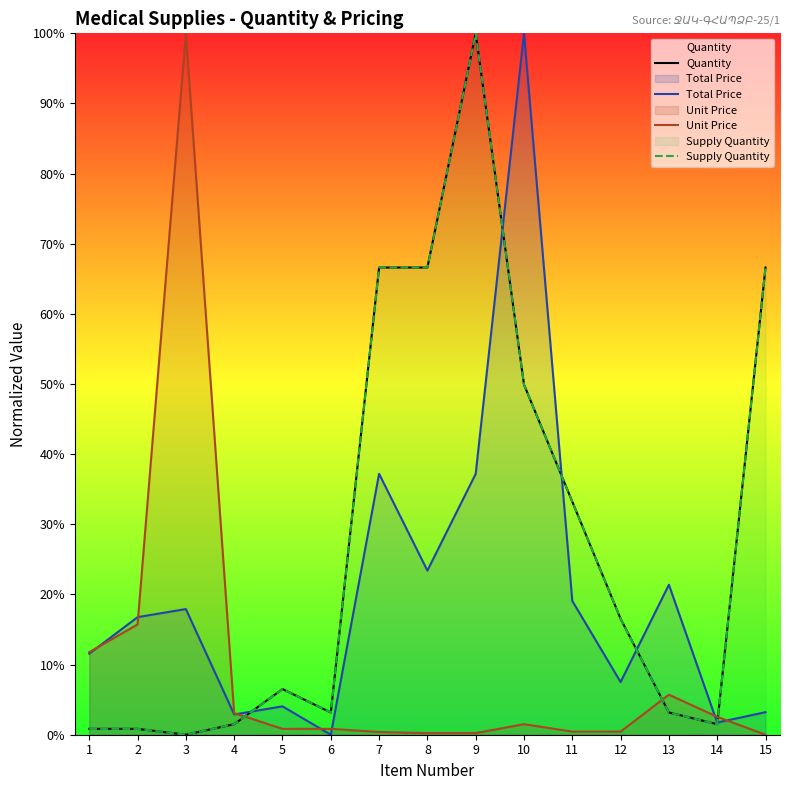

What are all the series names shown in the legend?

Quantity, Total Price, Unit Price, Supply Quantity